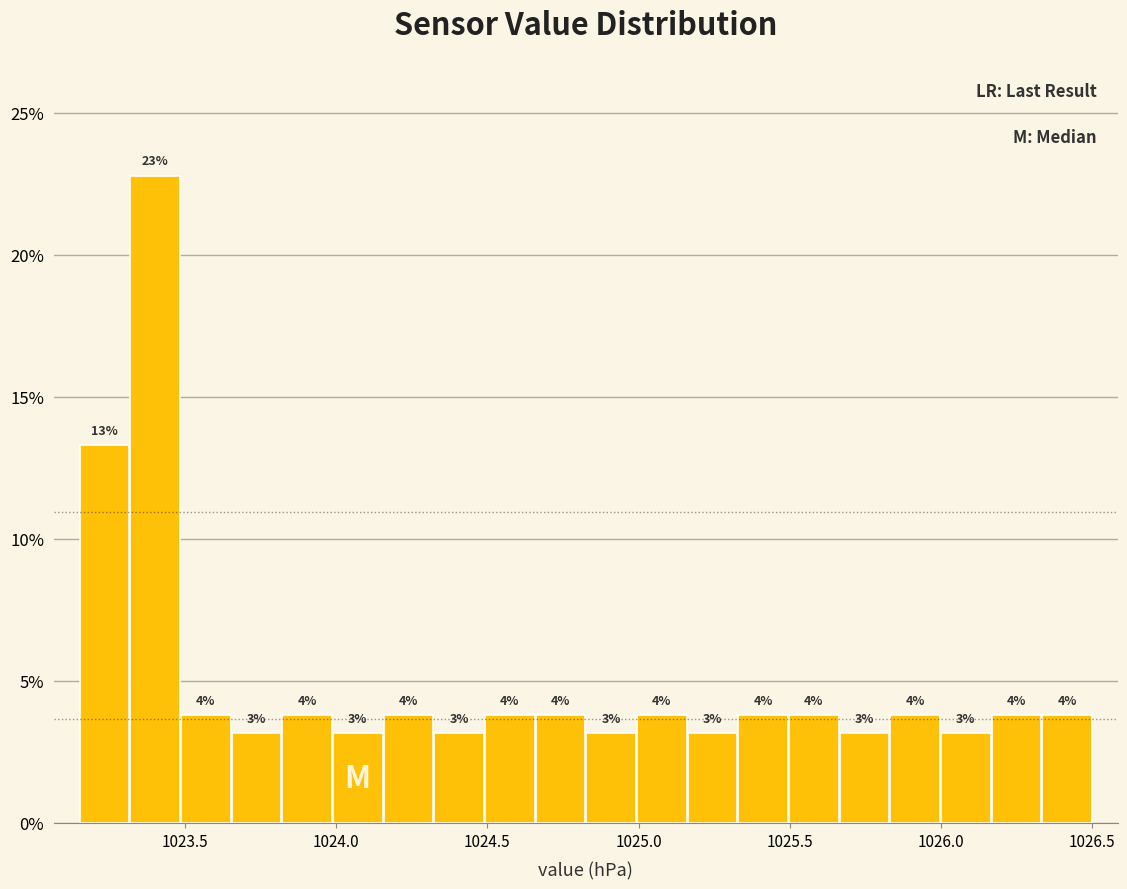

Read against the x-axis, roughly where is the centre of the tallest bar?

1023.40